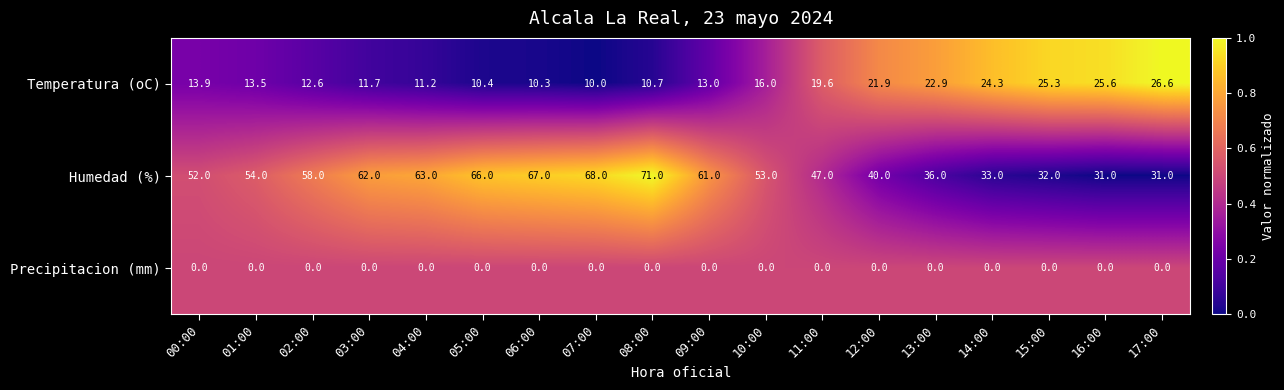

Is it true that Humedad (%) equals 52.0 at 00:00?

True